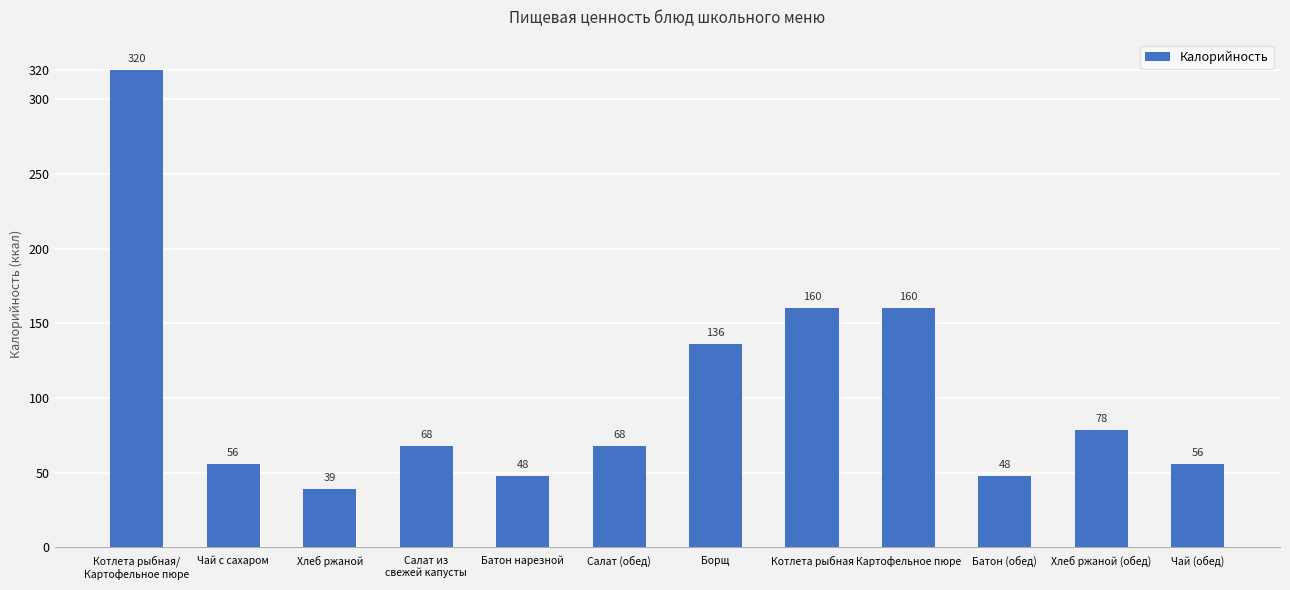

How many data points are less than 68?

5